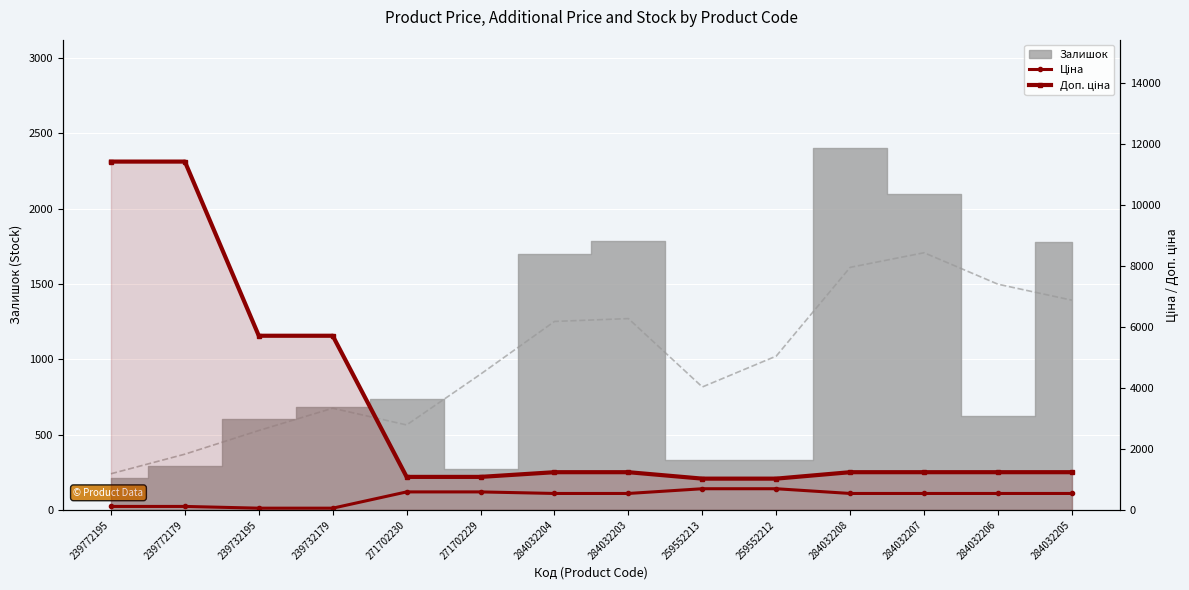

True or false: Ціна has more than 0 interior local peaks.

False